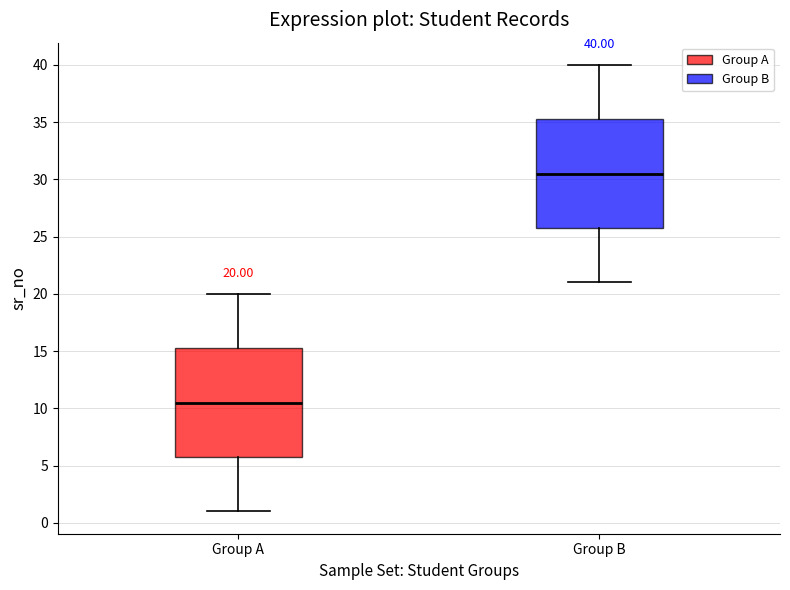

Which box's median line is the highest?

Group B